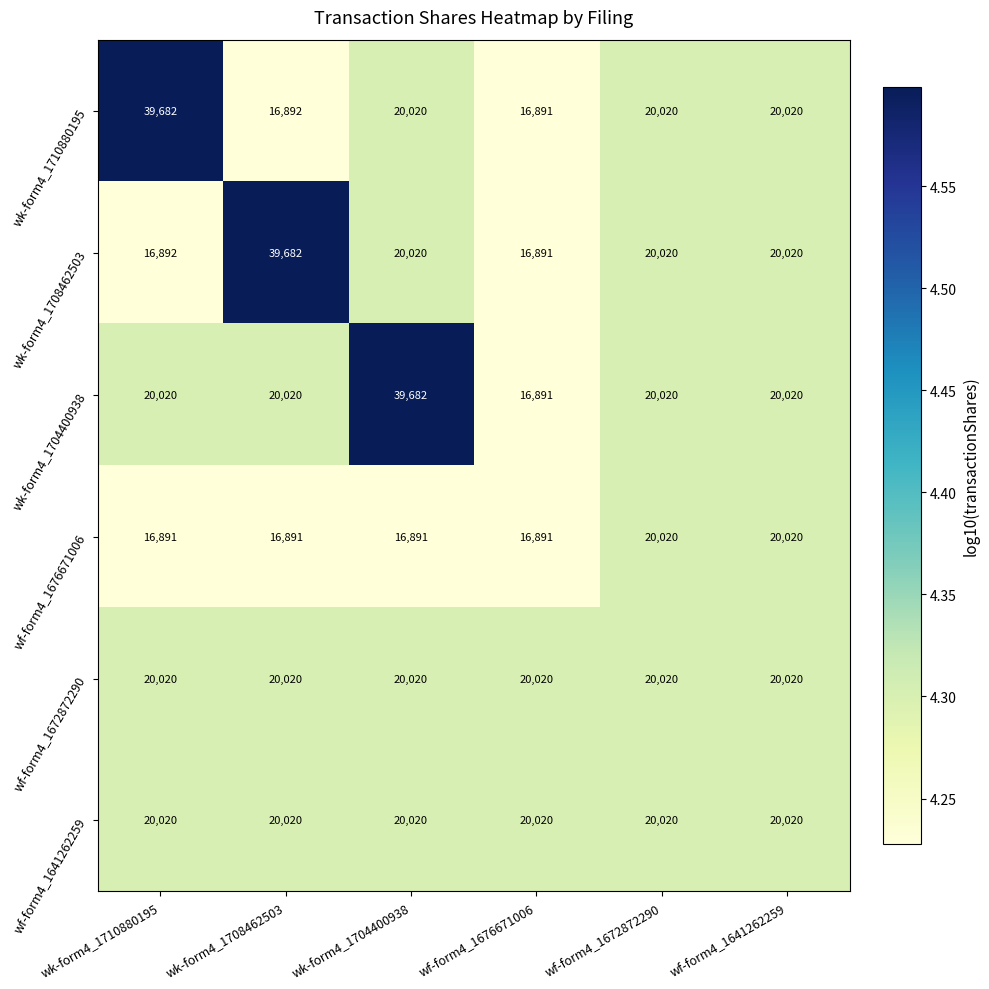

True or false: wf-form4_1672872290 has a value of 20020 at wf-form4_1672872290.

True